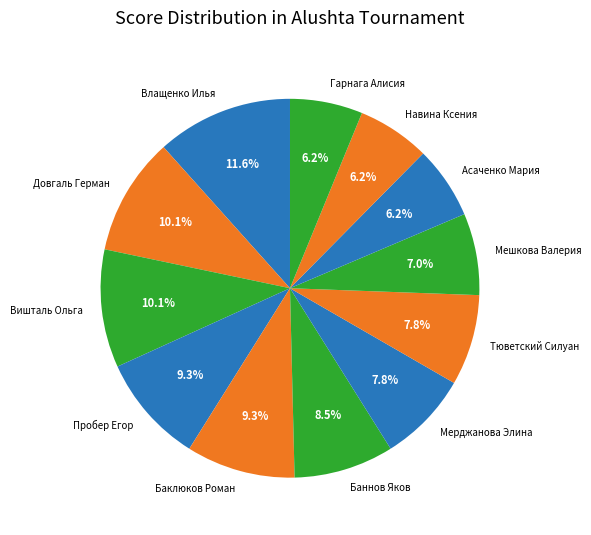

Is Вишталь Ольга the majority of the pie?

No